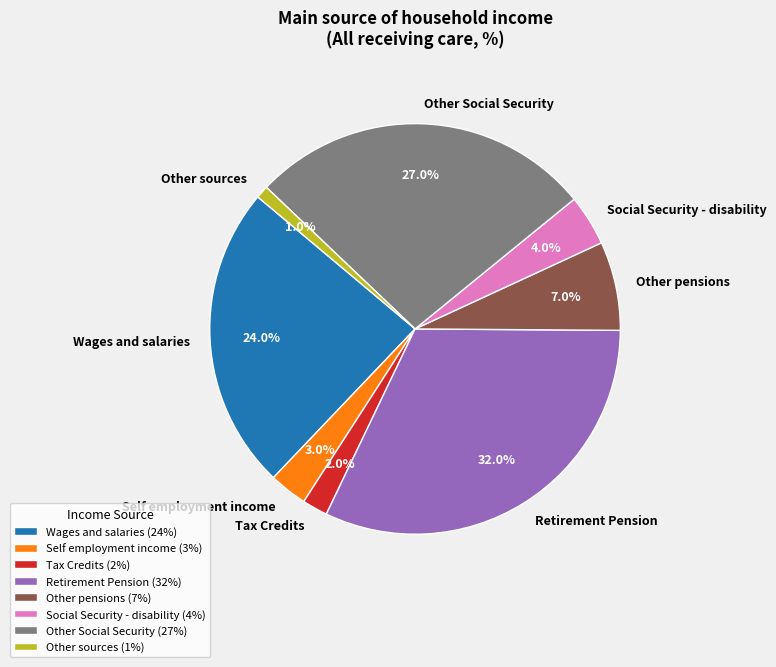

Count the number of slices in the pie.

8